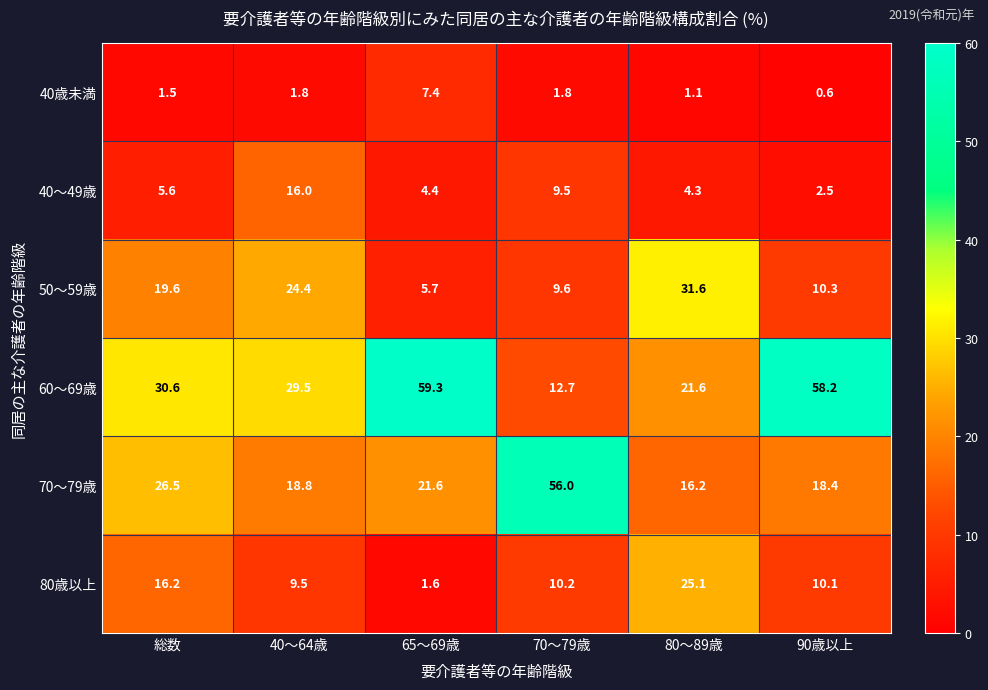

What is the total value across all series at 90歳以上?

100.1